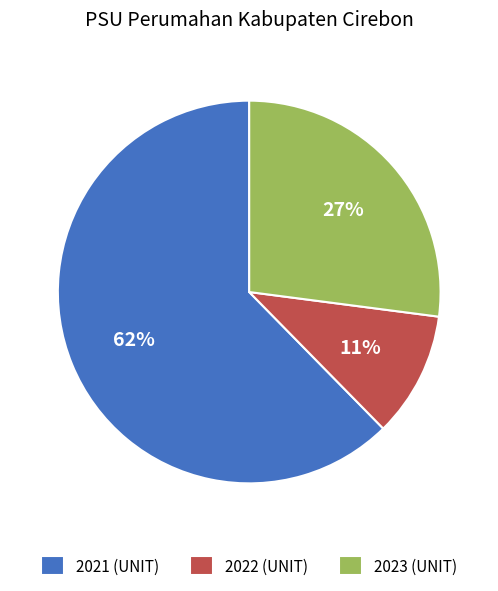

To the nearest percent, what portion does 2021 (UNIT) represent?

62%